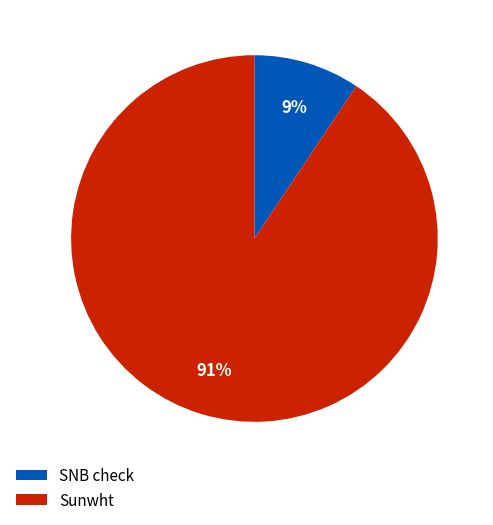

Is the sum of SNB check and Sunwht greater than half?

Yes